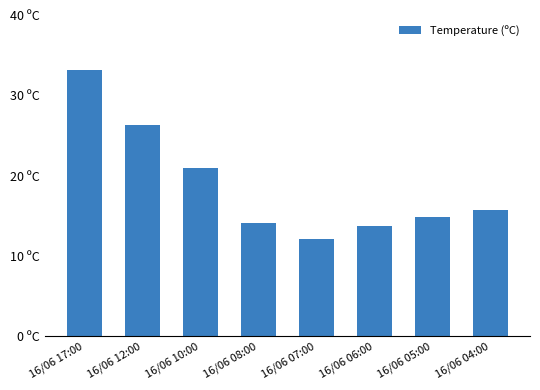

Where does the data first go above 15?

16/06 17:00